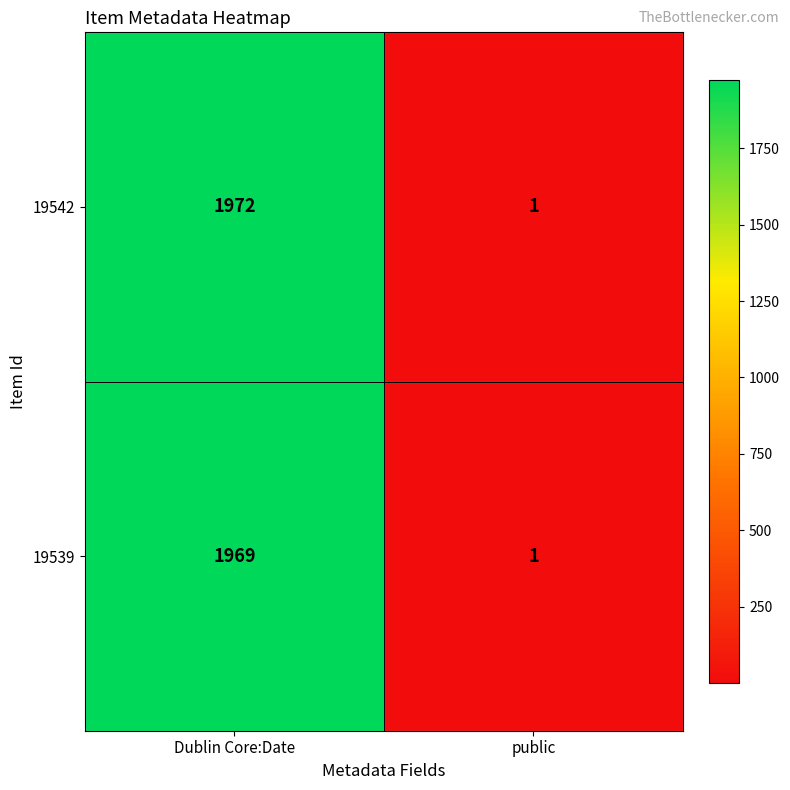

What is the sum of all 19539 values?

1970